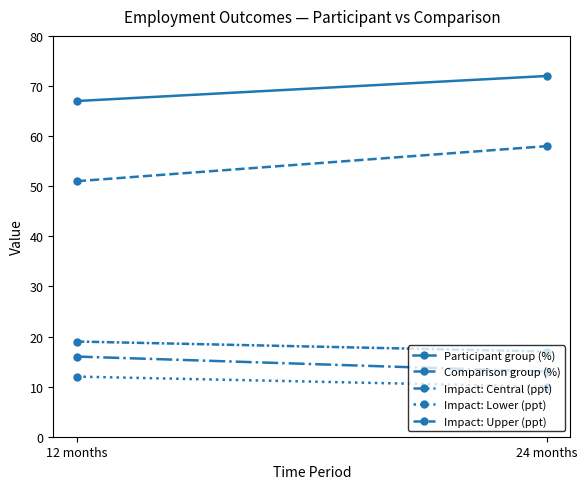

Which category has the highest value in the Comparison group (%) series?

24 months